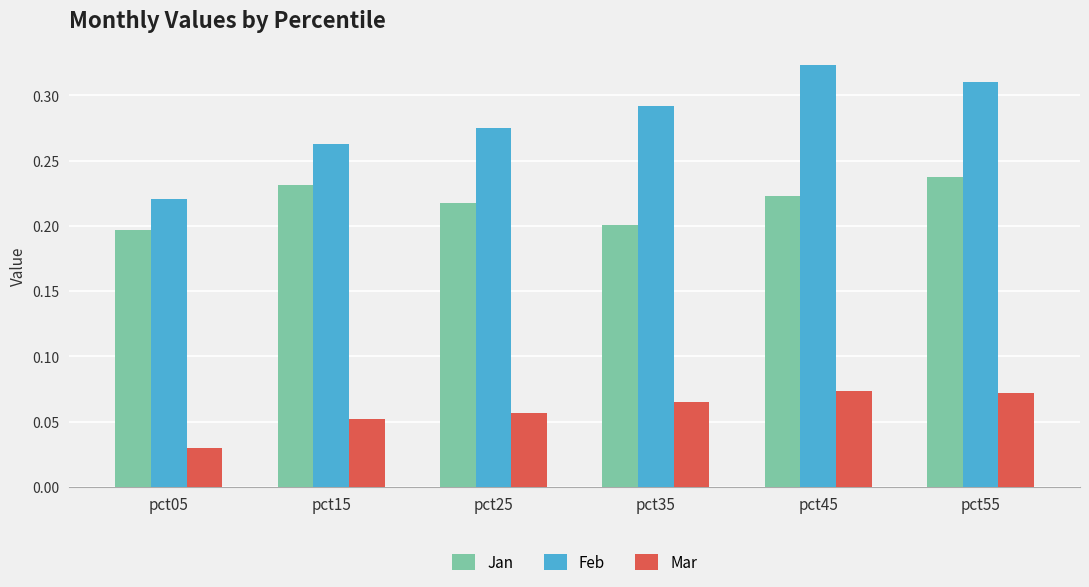

Where is Jan nearest to the value 0?

pct05